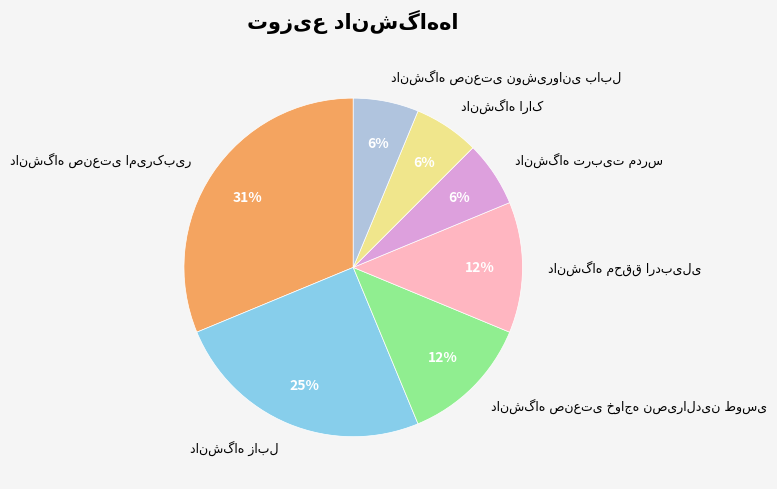

Is there a majority slice in this chart?

No